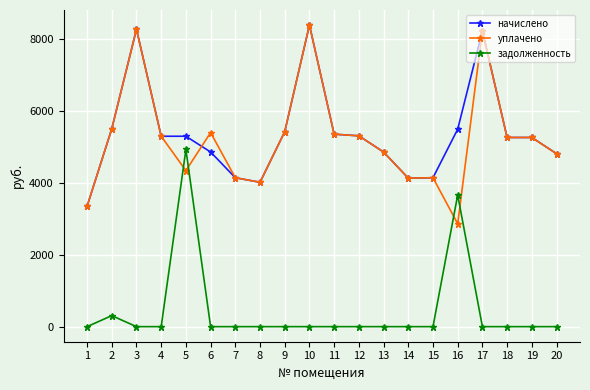

Which series has the widest spread of values?

уплачено